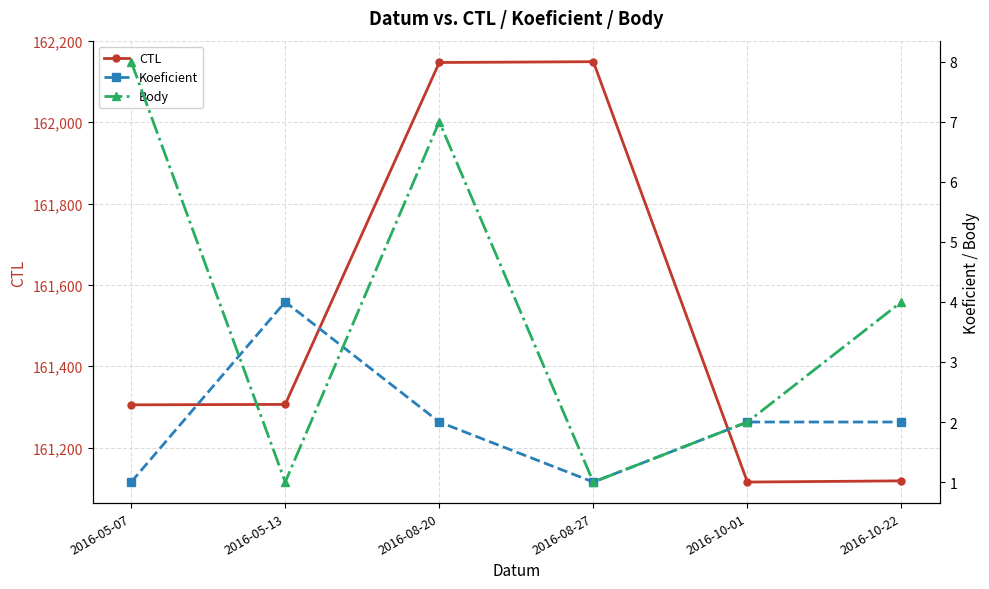

What is the total value across all series at 2016-05-07?

161314